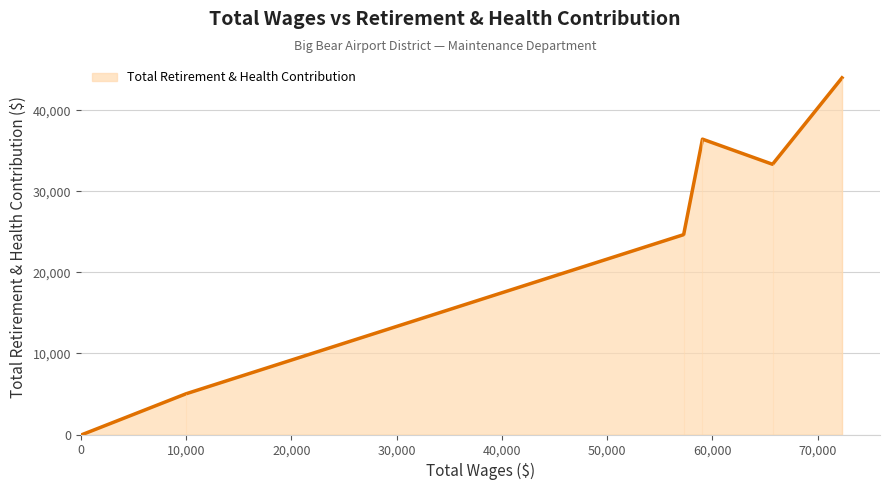

Which has a higher value, 30,000 or 0?

30,000